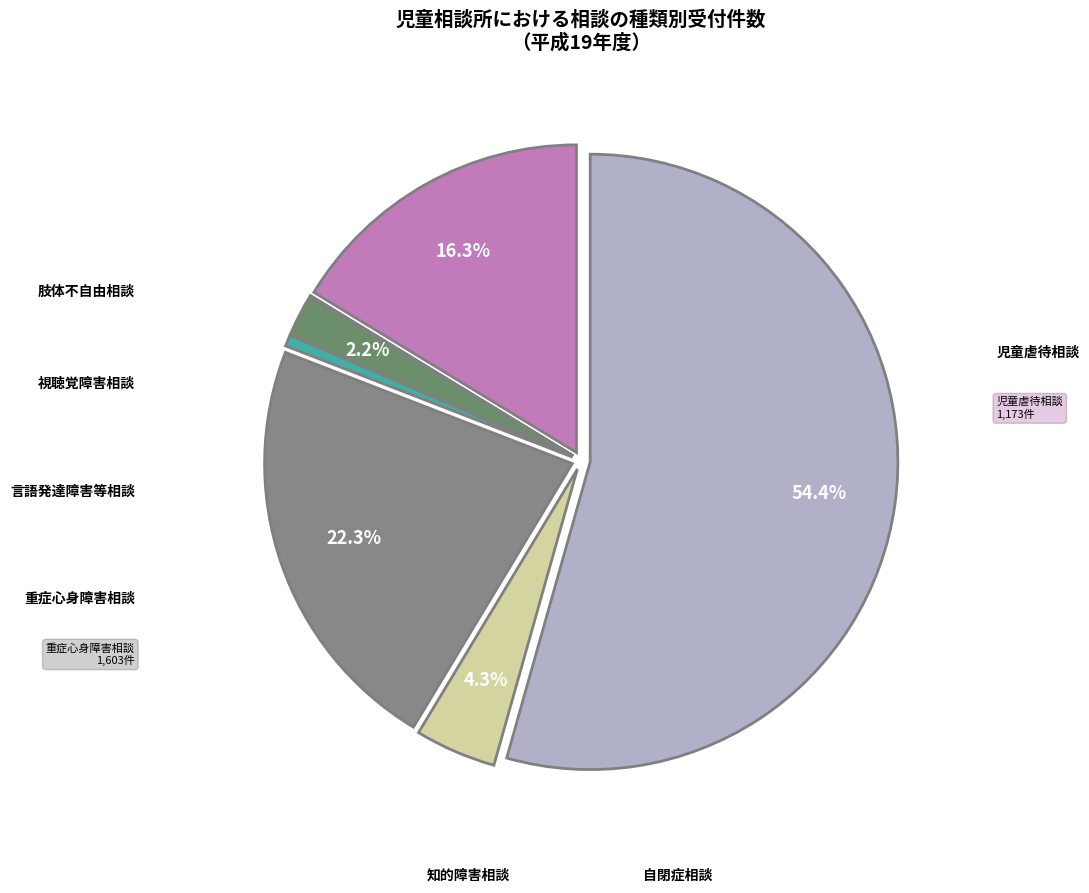

To the nearest percent, what is the difference between the largest and smallest slice percentages?

54%